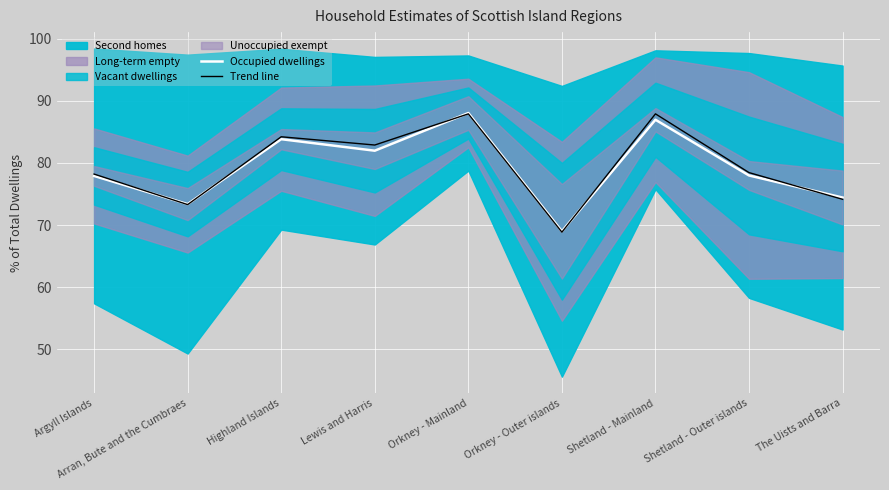

What value does the Occupied dwellings series have at Lewis and Harris?

82.0